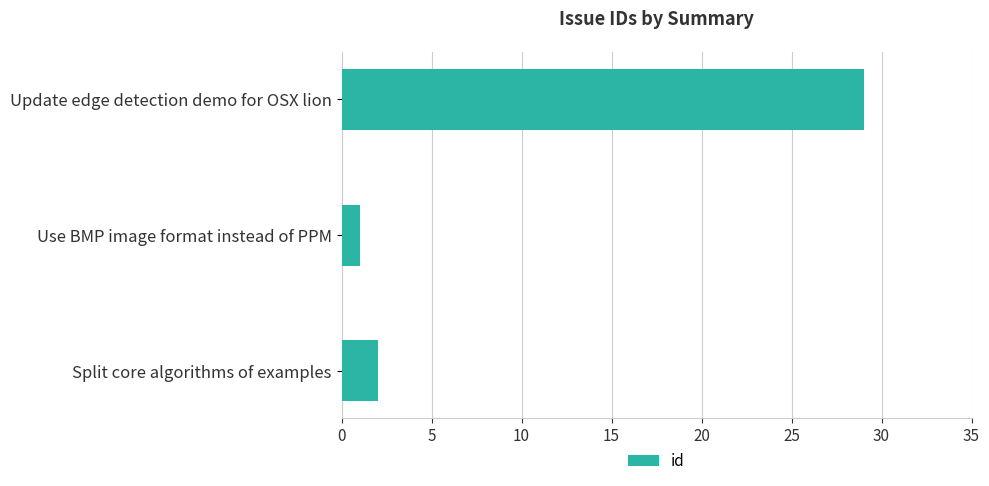

Rank the categories by value from lowest to highest.

Use BMP image format instead of PPM, Split core algorithms of examples, Update edge detection demo for OSX lion